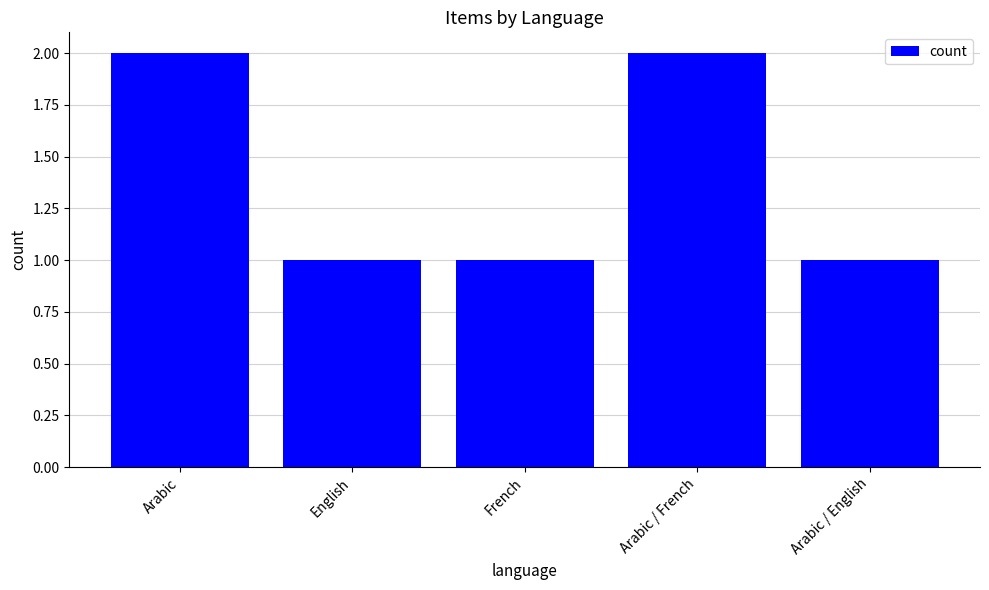

Is it true that the value at Arabic / English is 0?

False